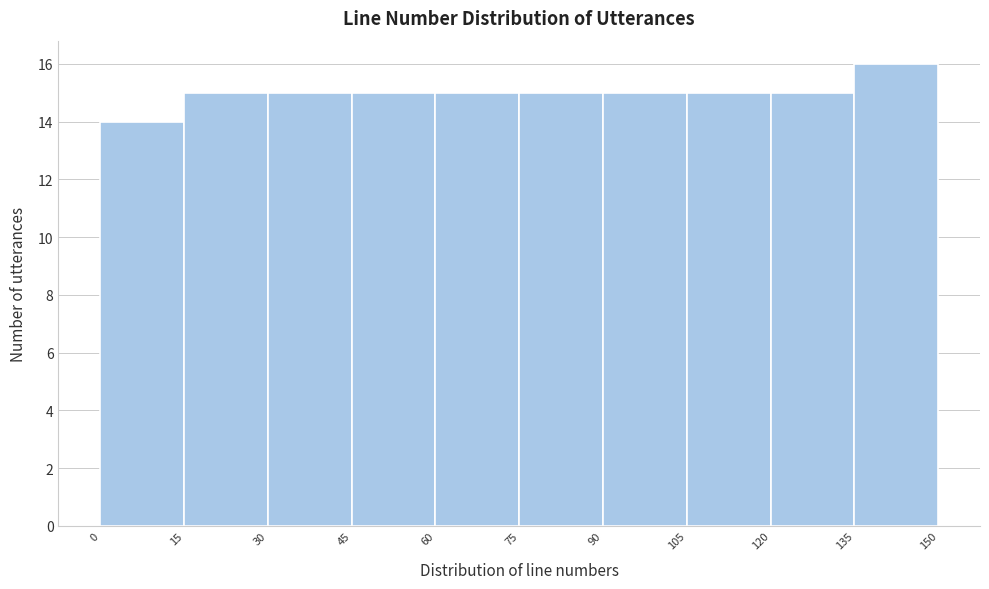

Reading left to right, transcribe this chart: for each bar, give the range it covers on the x-axis and its height. The values are not printed on the chart, so give them approximately, as read against the axis.

0 to 15: 14
15 to 30: 15
30 to 45: 15
45 to 60: 15
60 to 75: 15
75 to 90: 15
90 to 105: 15
105 to 120: 15
120 to 135: 15
135 to 150: 16